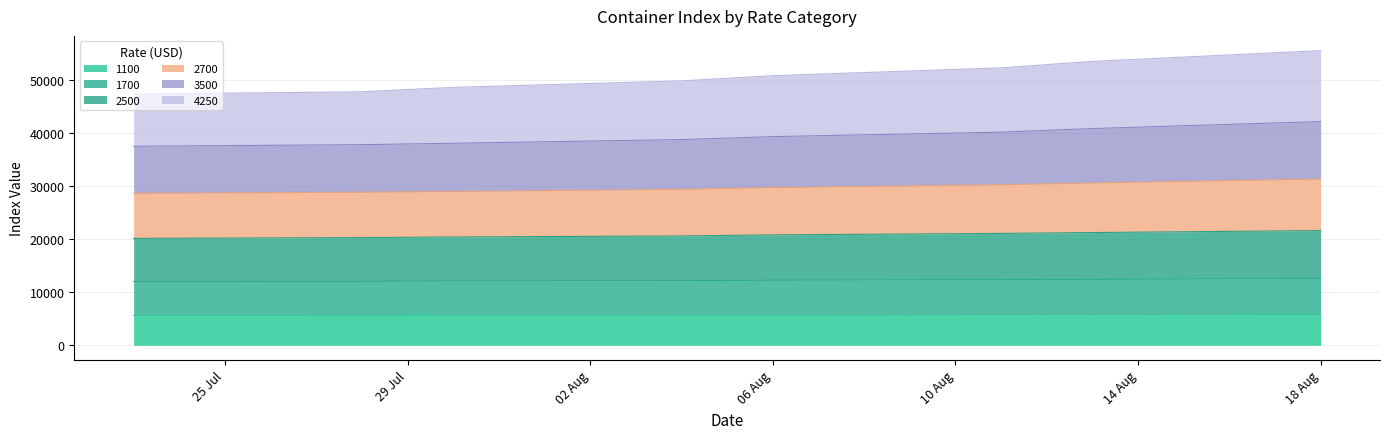

True or false: 1700 has more than 2 points higher than both neighbors.

False